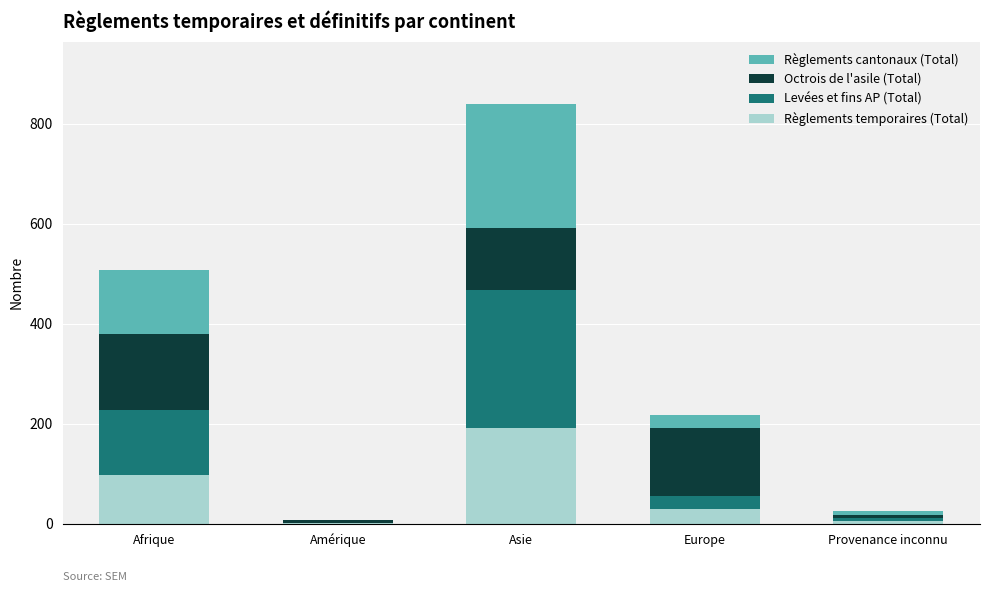

At which category is the sum across all series the highest?

Asie